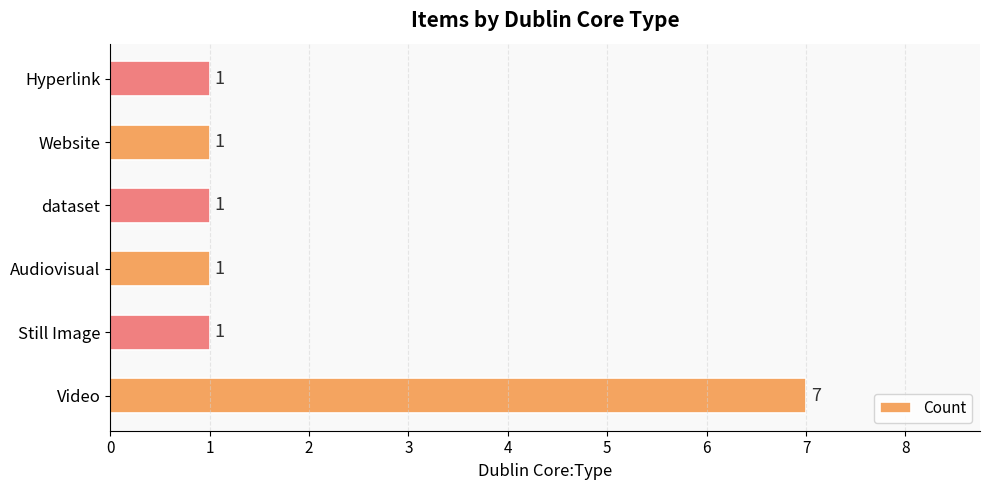

What is the difference between the maximum and second lowest values?

6